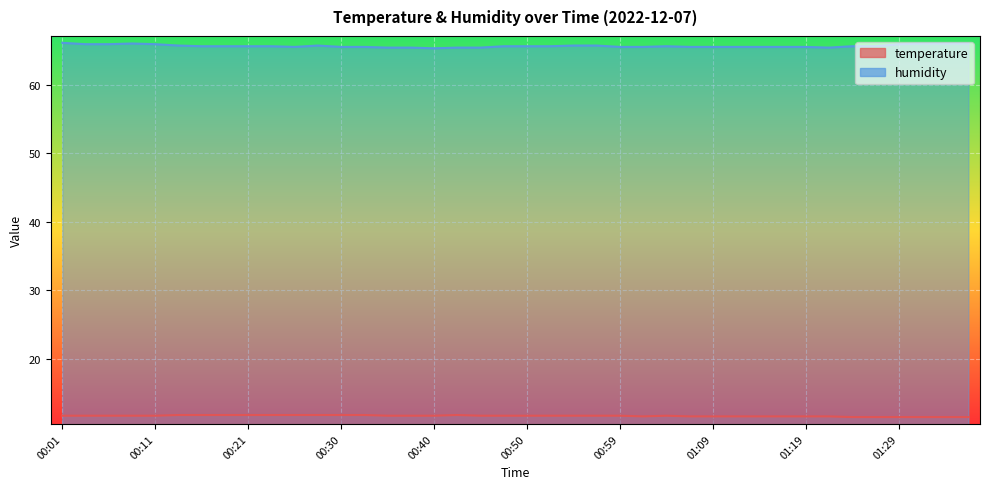

List the series in order of their overall mean, highest first.

humidity, temperature